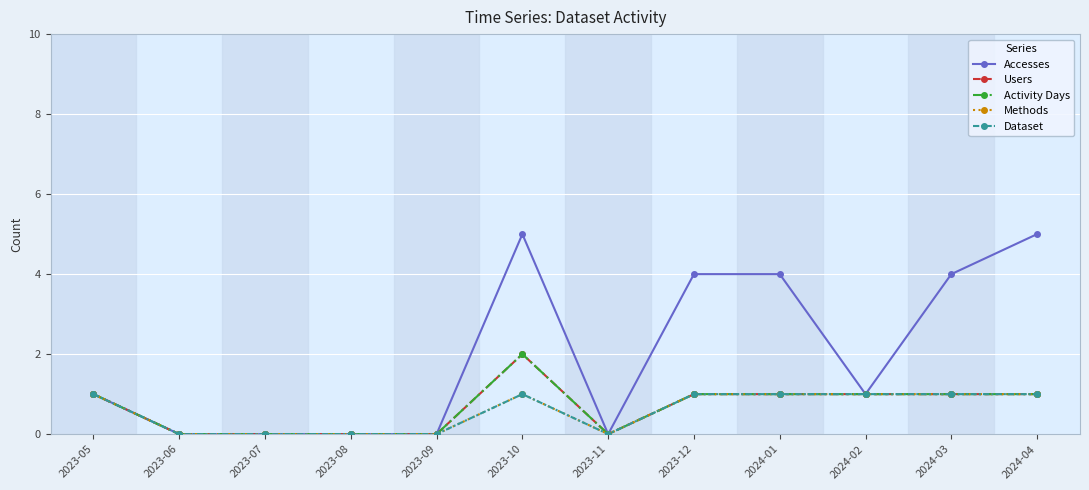

Is it true that Accesses equals 0 at 2023-09?

True